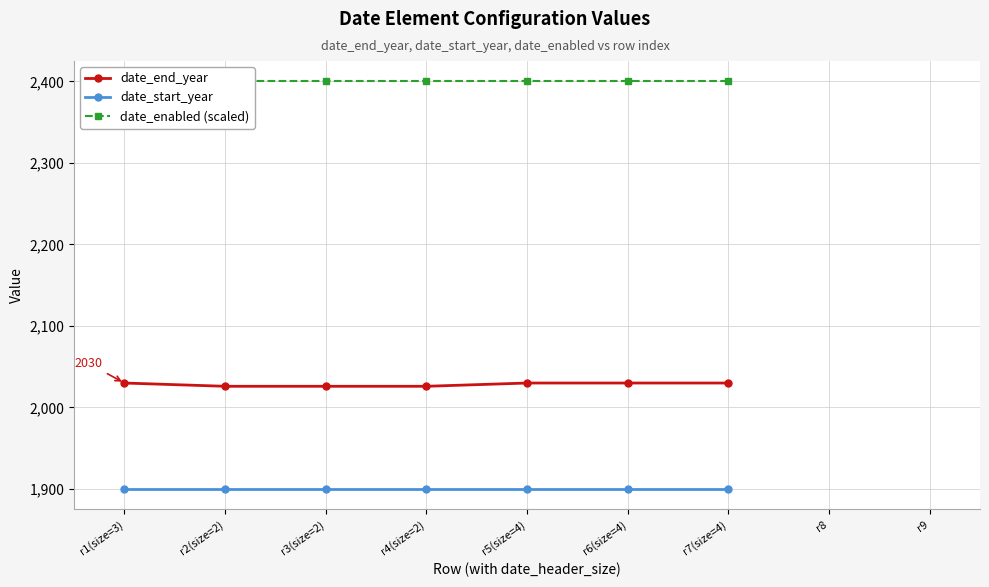

True or false: date_end_year and date_start_year intersect in this chart.

False